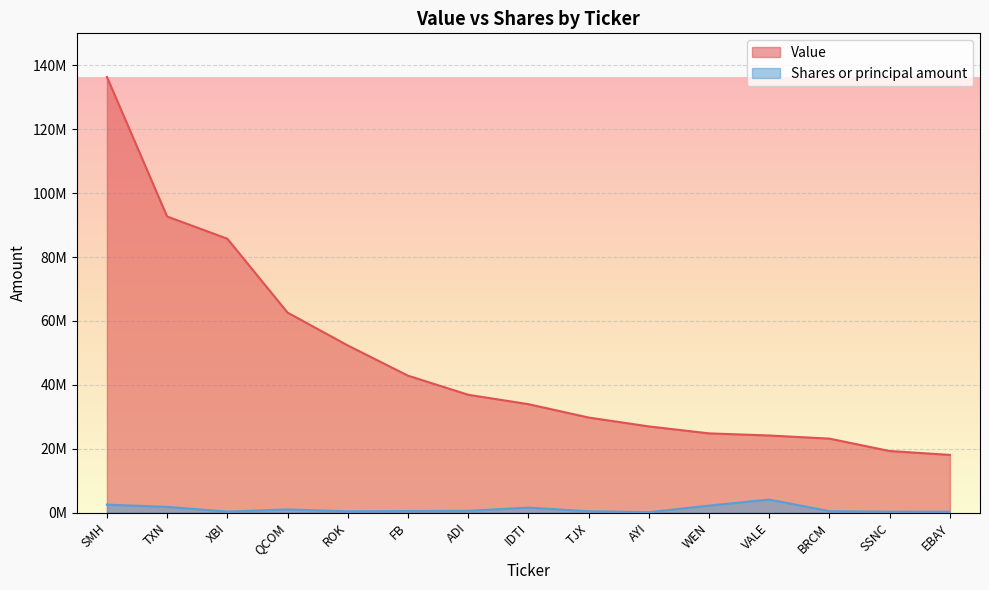

Which category has the lowest value in the Shares or principal amount series?

AYI